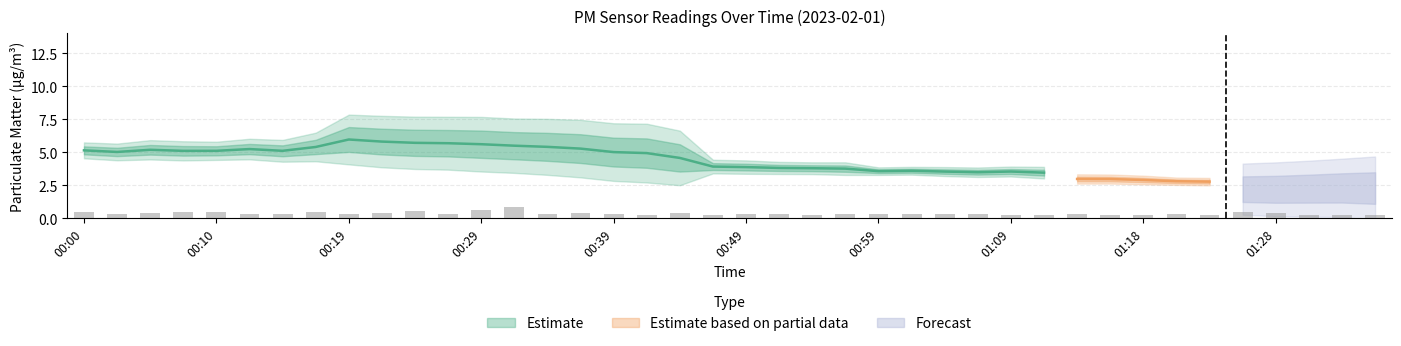

Which category has the lowest value across all series?

01:36